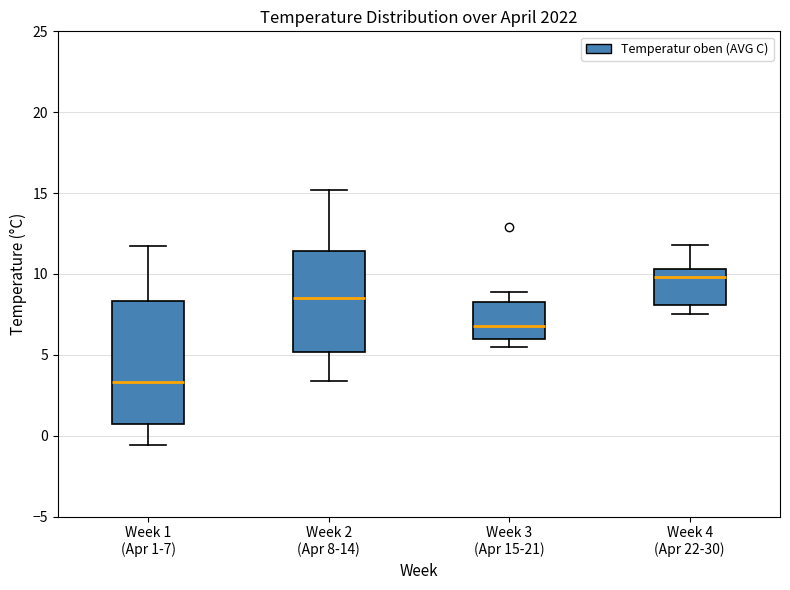

Reading left to right, read every box against the y-axis: the position of its median line, the range the box covers, and the ends of its whiskers. The values are not printed on the chart, so give them approximately, as read against the axis.

Week 1 (Apr 1-7): median 3.5, box 0.5 to 8.5, whiskers -0.5 to 11.5
Week 2 (Apr 8-14): median 8.5, box 5.0 to 11.5, whiskers 3.5 to 15.0
Week 3 (Apr 15-21): median 7.0, box 6.0 to 8.5, whiskers 5.5 to 9.0
Week 4 (Apr 22-30): median 10.0, box 8.0 to 10.5, whiskers 7.5 to 12.0